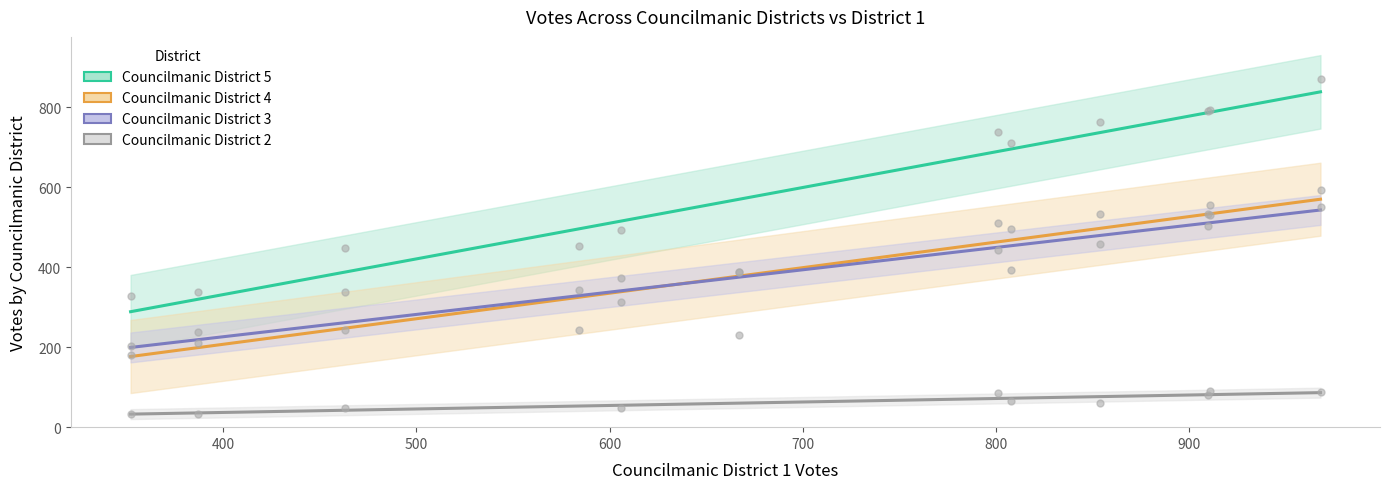

What is the difference between the values at 6 and 2?

391